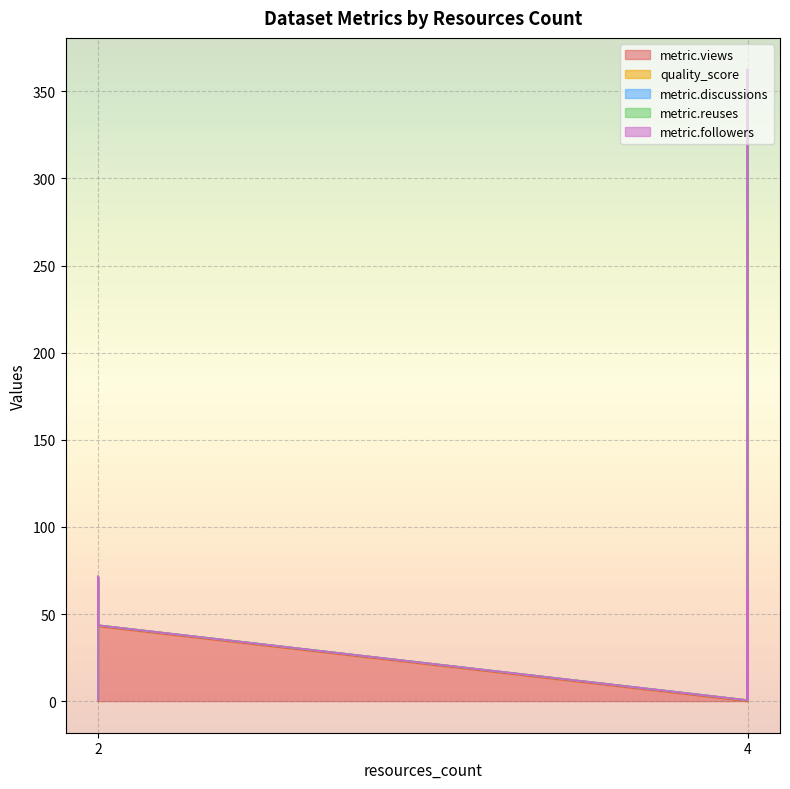

Is it true that quality_score equals 0.6 at 4?

True